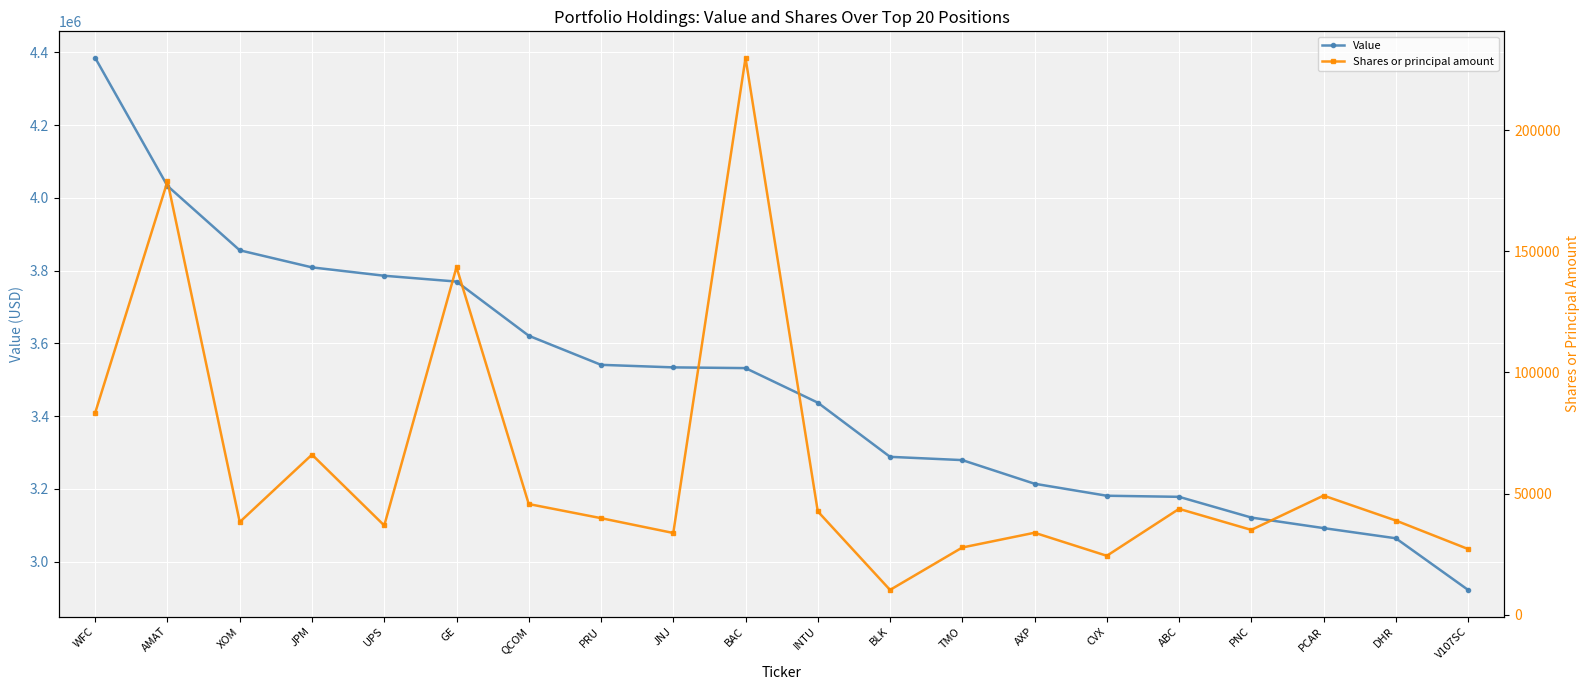

Is it true that Value equals 6489106 at WFC?

False